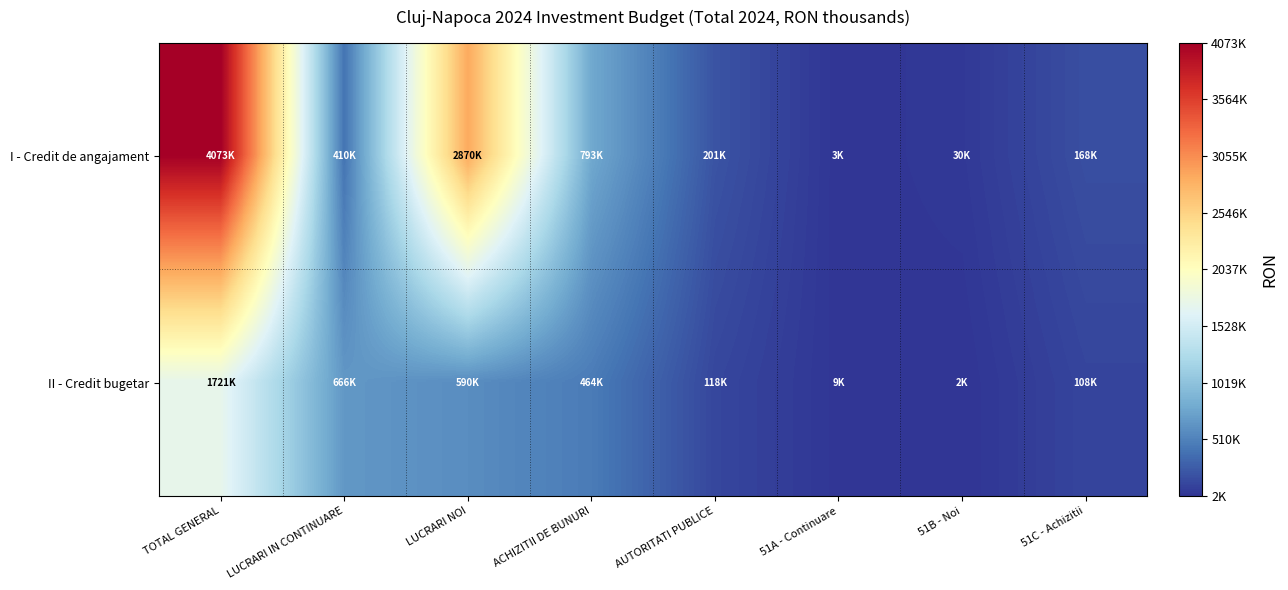

Which has a higher value, ACHIZITII DE BUNURI or LUCRARI NOI?

LUCRARI NOI